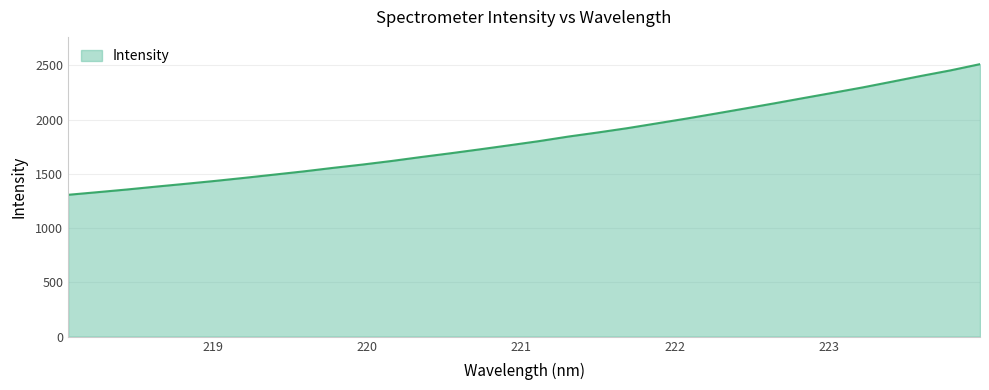

What is the greatest value displayed?

2511.6